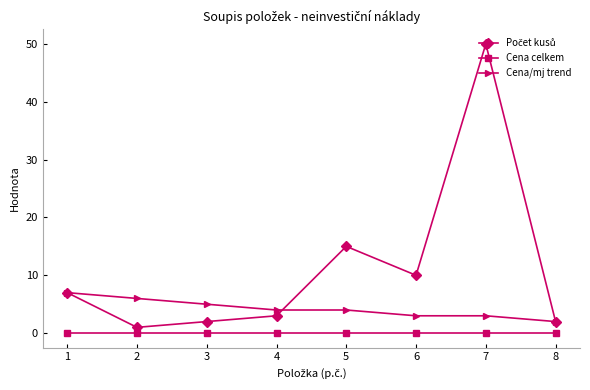

What is the greatest value displayed?

50